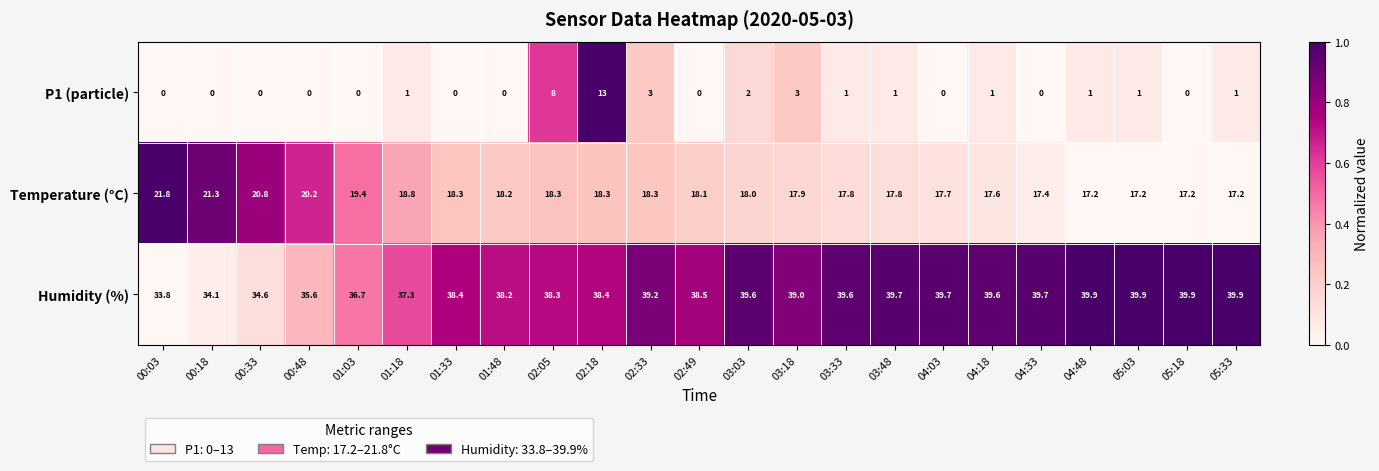

Which series has the largest range (max minus min)?

P1 (particle)